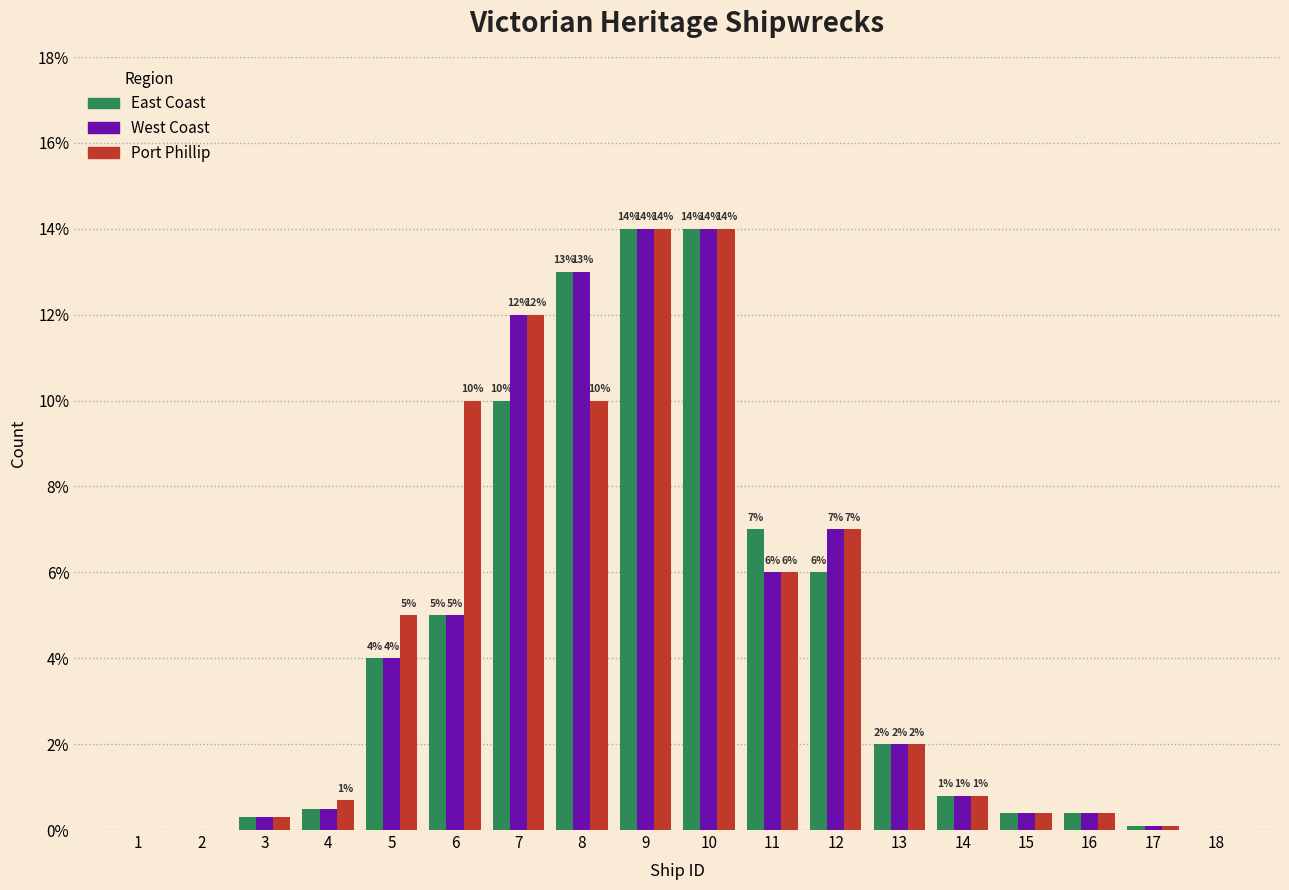

Is the value of Port Phillip at 5 greater than the value of West Coast at 7?

No